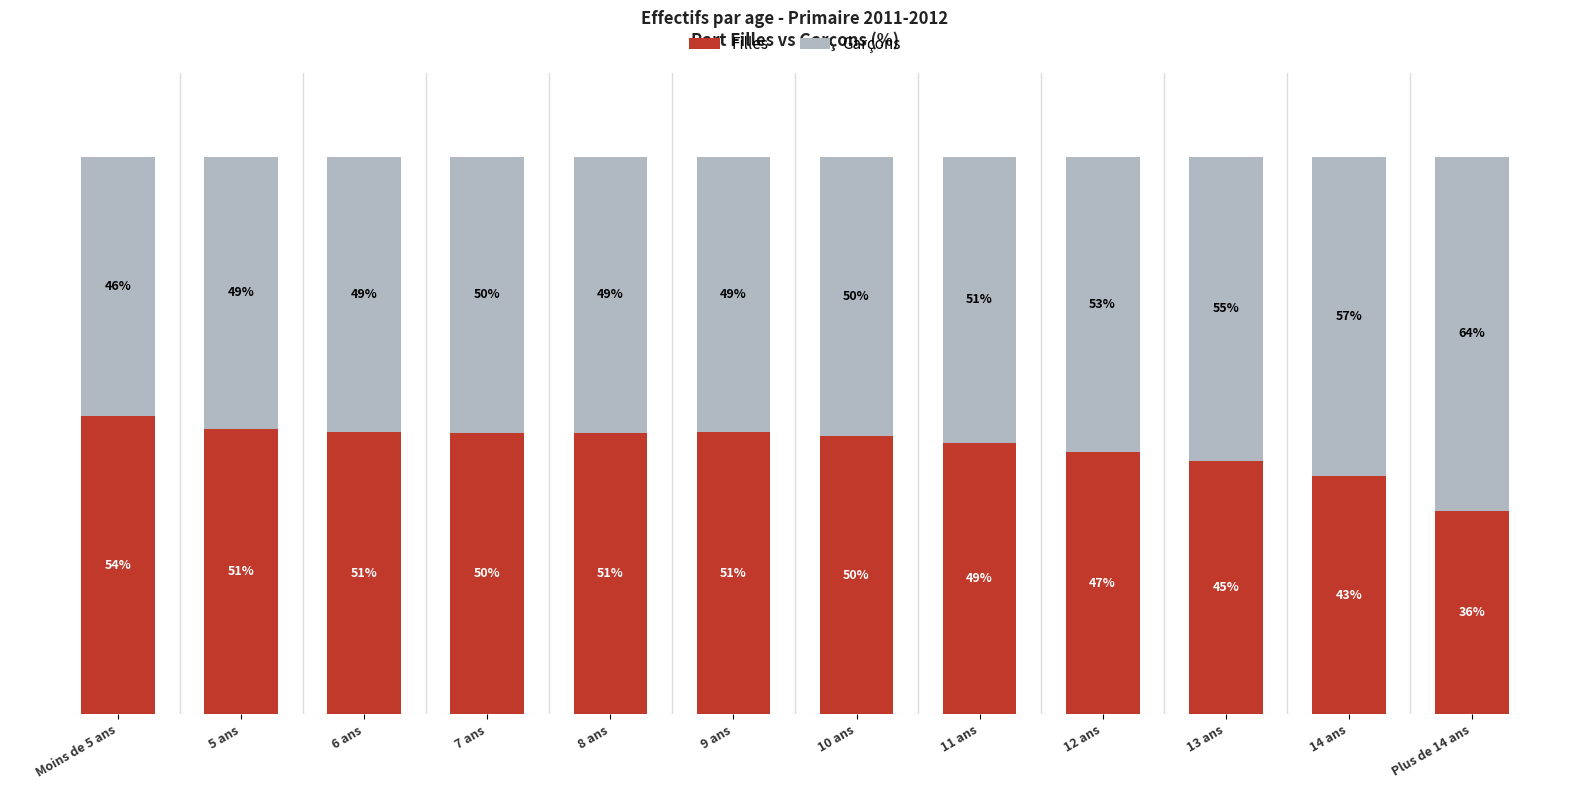

Where is Filles nearest to the value 44?

14 ans